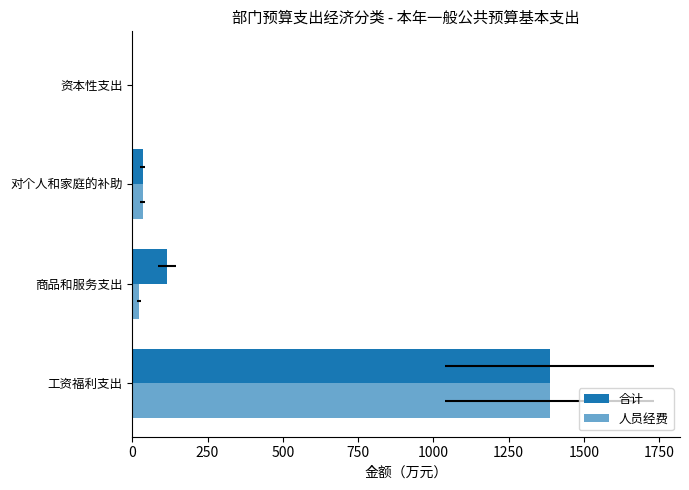

Rank the series by their average value, from lowest to highest.

人员经费, 合计